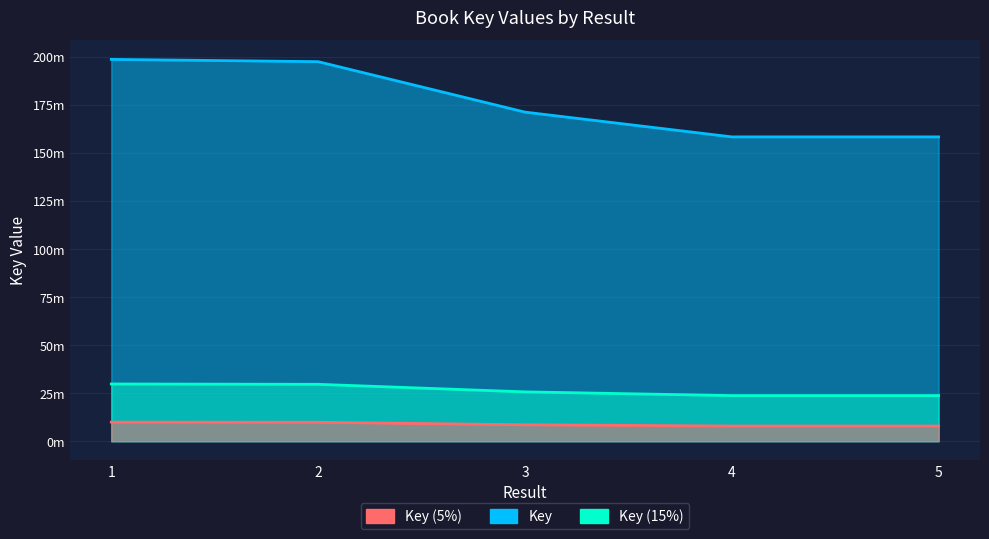

What is the value of the 5th point from the left?

158423526